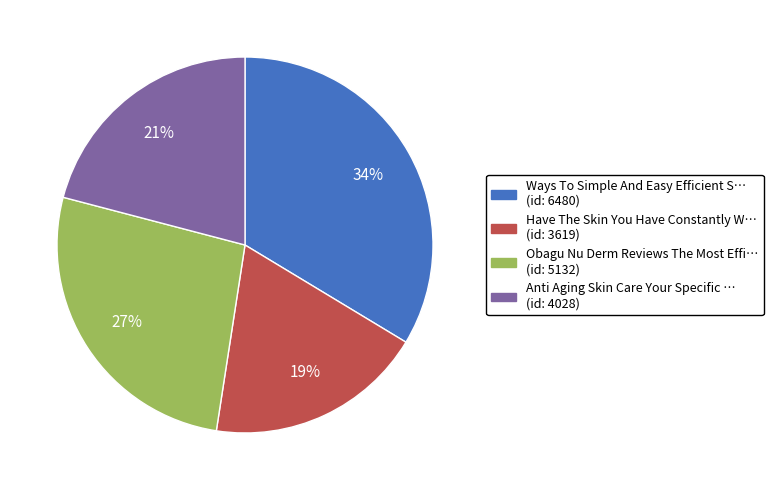

To the nearest percent, what is the difference between the largest and smallest slice percentages?

15%